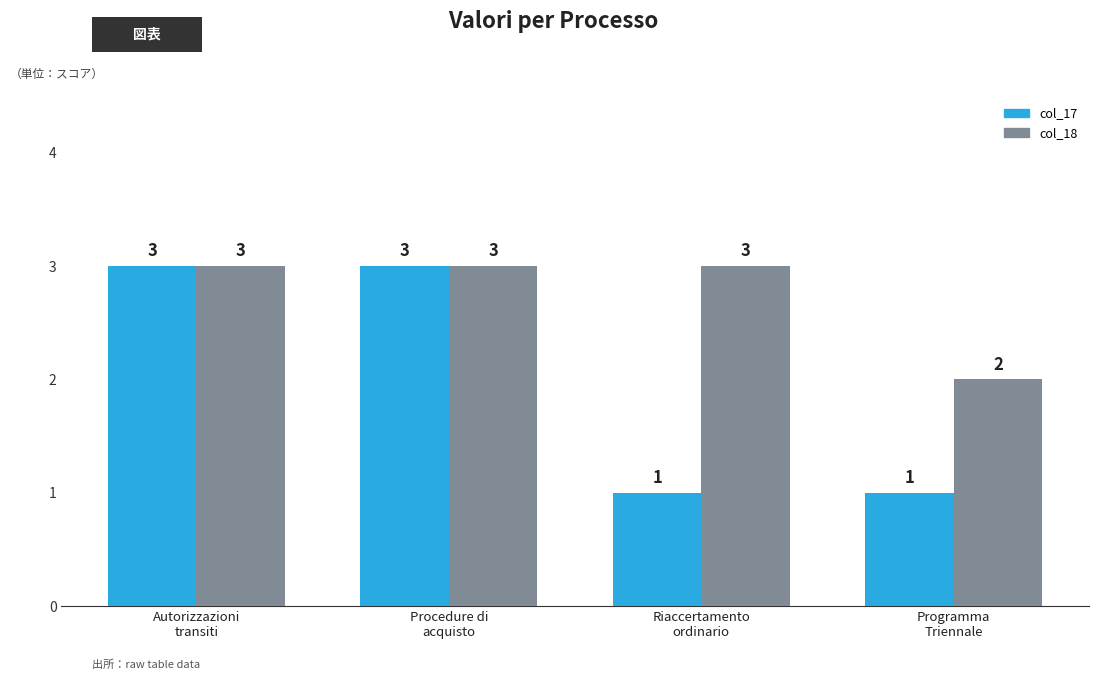

What are all the series names shown in the legend?

col_17, col_18